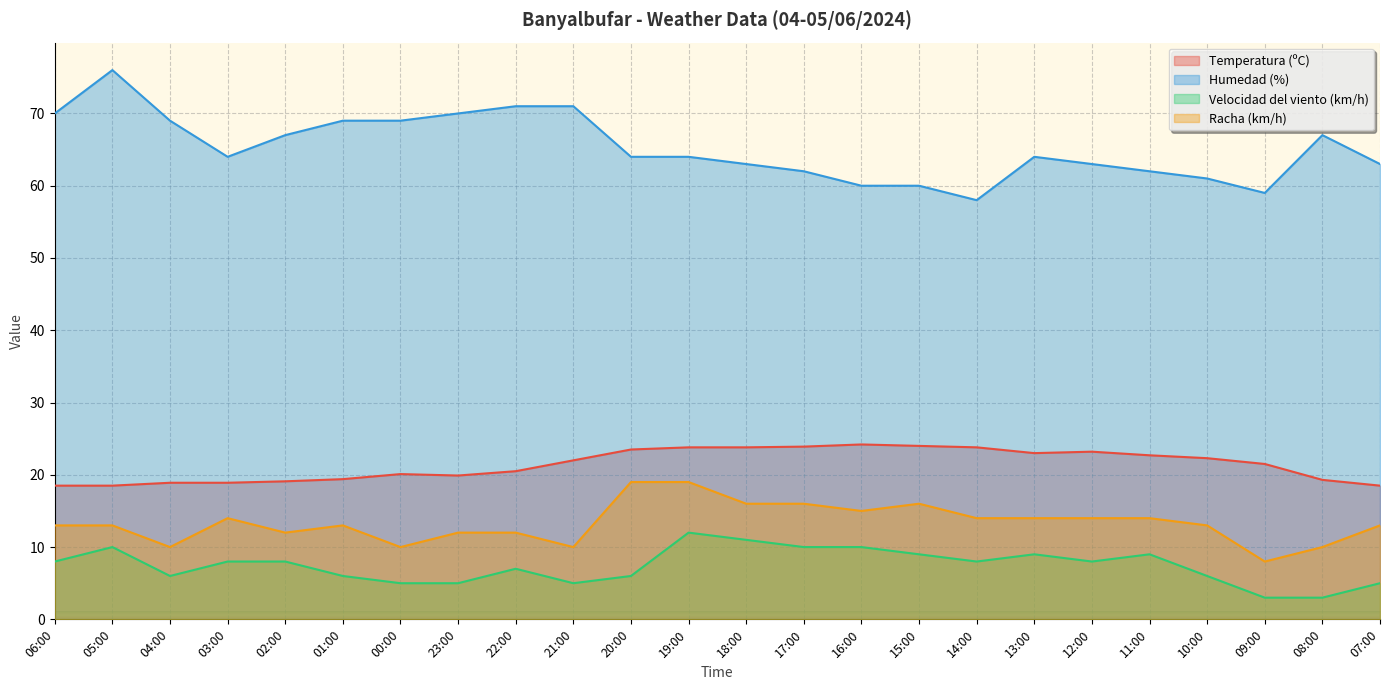

True or false: Velocidad del viento (km/h) and Humedad (%) intersect in this chart.

False